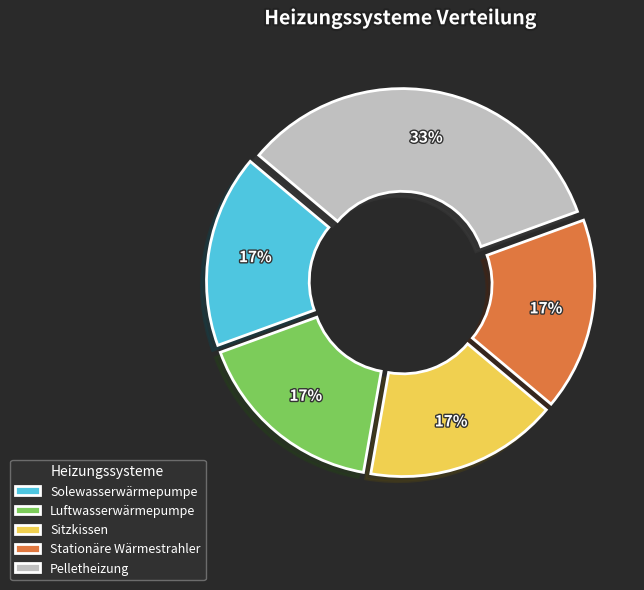

The Luftwasserwärmepumpe slice represents 29% of the pie. True or false?

False